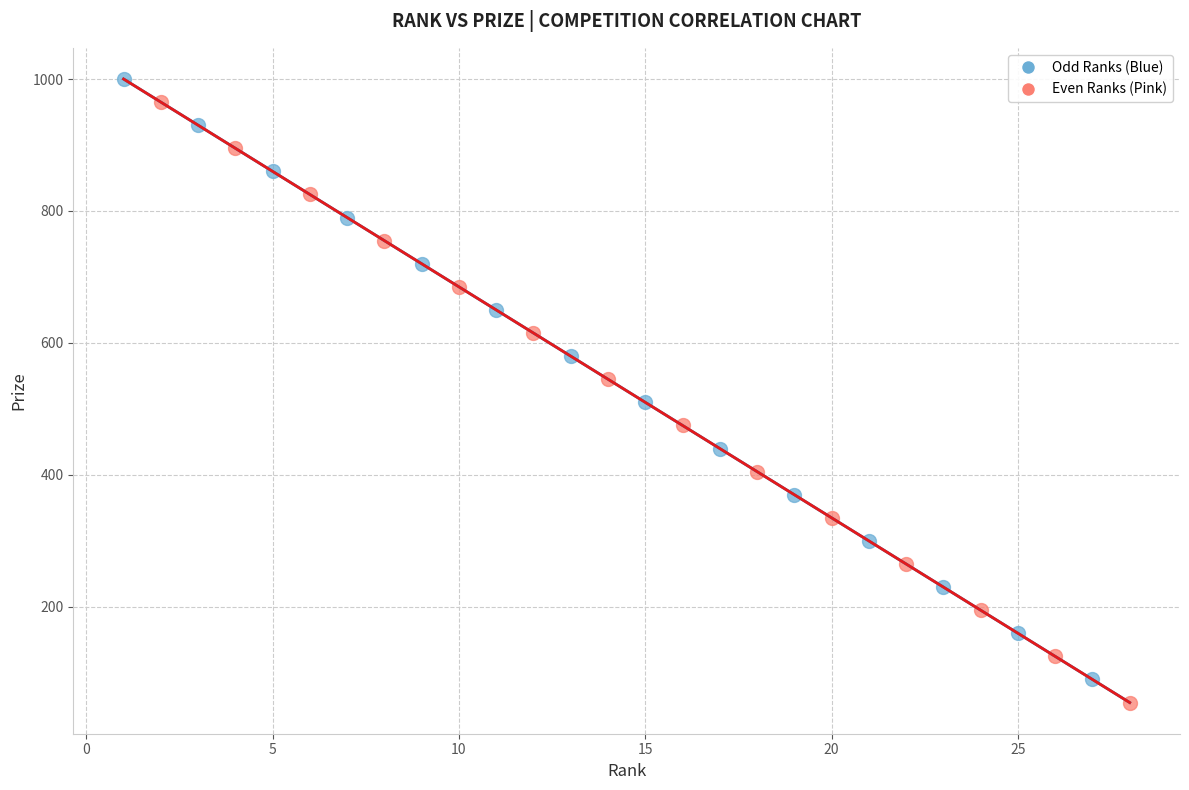

Which series reaches the maximum Y coordinate?

Odd Ranks (Blue)